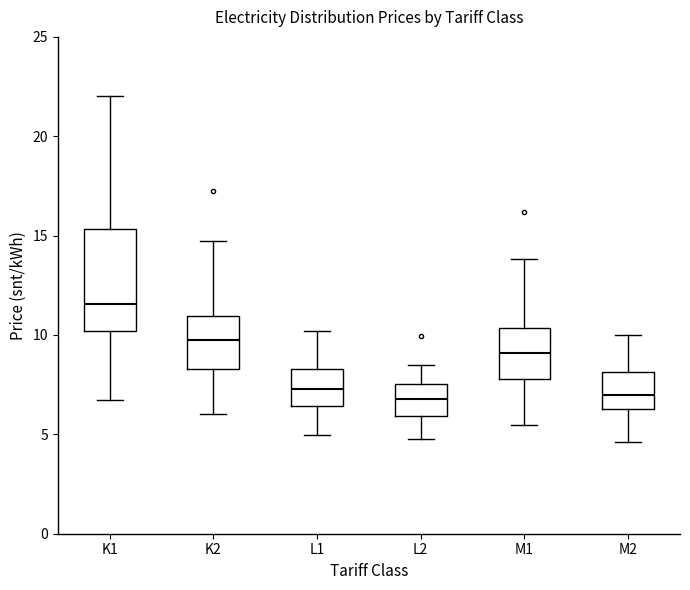

Which box is the tallest, from its lower edge to its upper edge?

K1